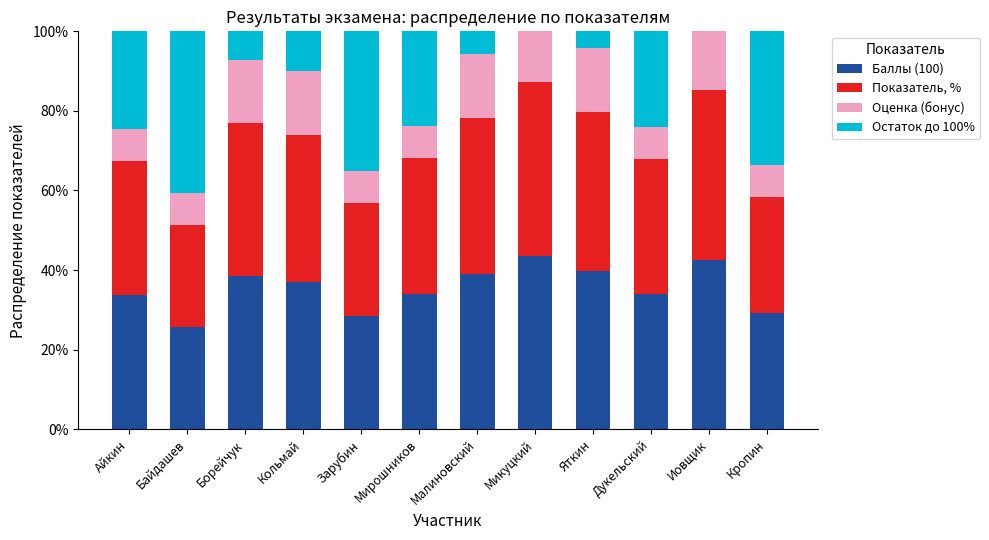

At how many categories does at least one series exceed 19?

12